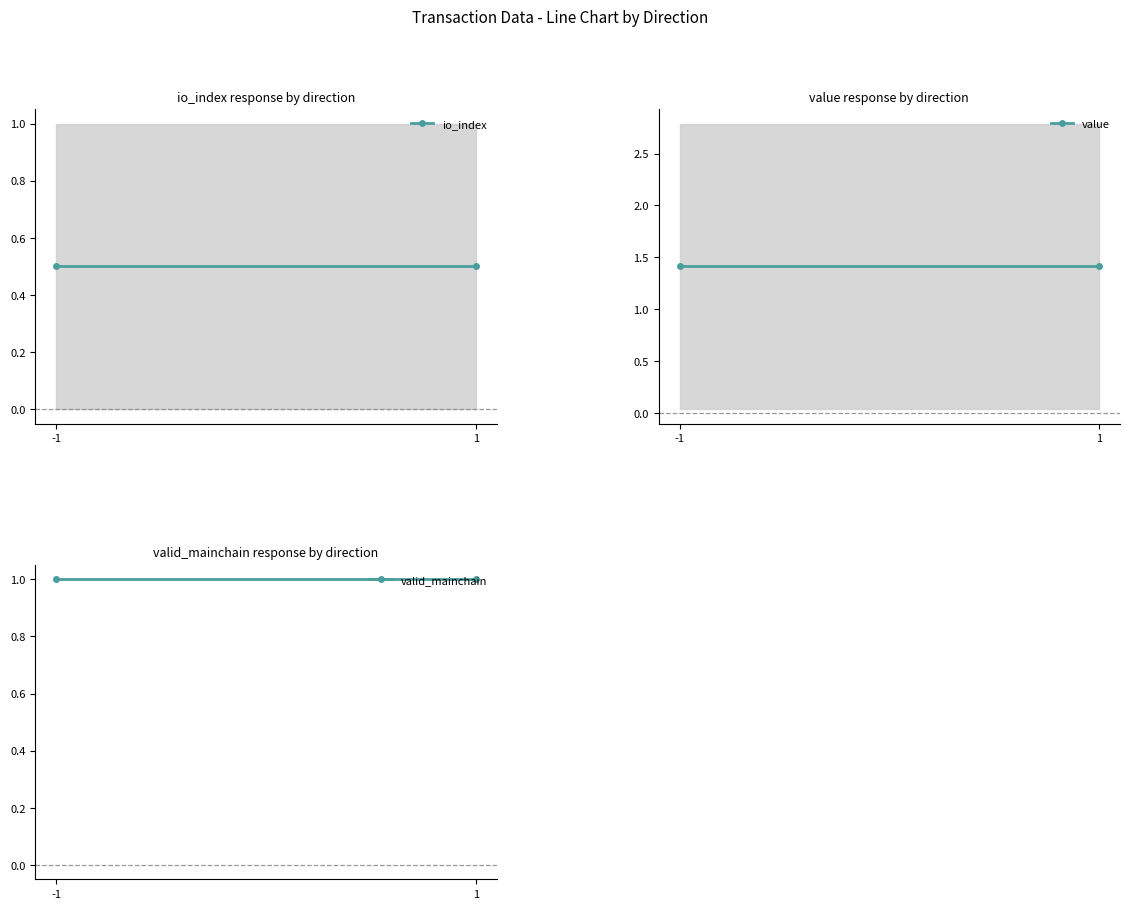

True or false: io_index has a value of 0.2 at -1.

False